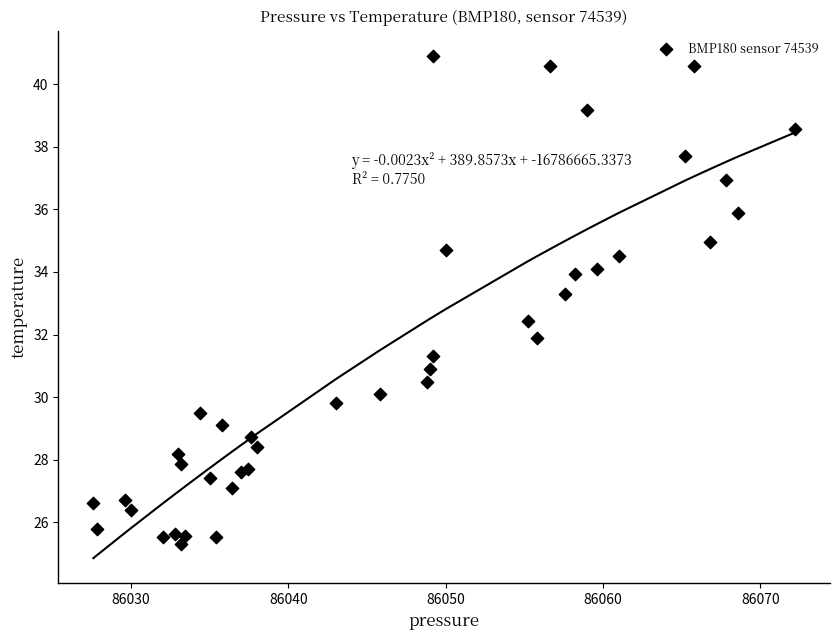

What Y value in the scatter plot is closest to 33?

33.3